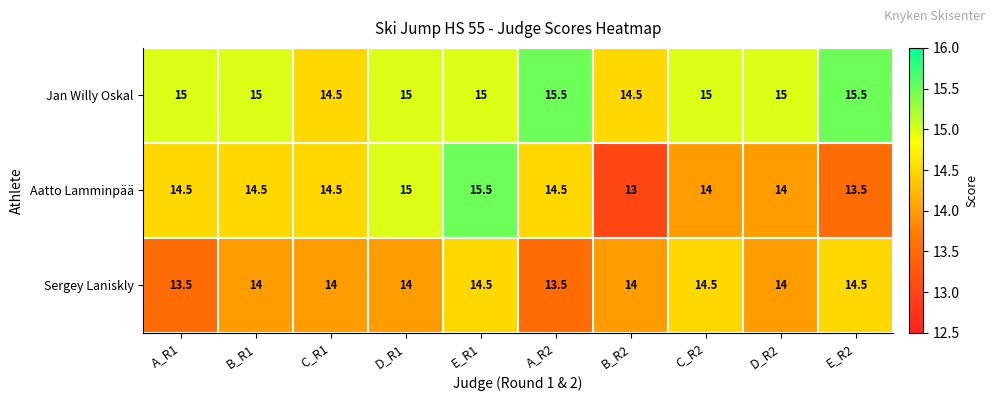

Reading right to left, extract all data points from this chart.

Jan Willy Oskal: E_R2=15.5	D_R2=15.0	C_R2=15.0	B_R2=14.5	A_R2=15.5	E_R1=15.0	D_R1=15.0	C_R1=14.5	B_R1=15.0	A_R1=15.0
Aatto Lamminpää: E_R2=13.5	D_R2=14.0	C_R2=14.0	B_R2=13.0	A_R2=14.5	E_R1=15.5	D_R1=15.0	C_R1=14.5	B_R1=14.5	A_R1=14.5
Sergey Laniskly: E_R2=14.5	D_R2=14.0	C_R2=14.5	B_R2=14.0	A_R2=13.5	E_R1=14.5	D_R1=14.0	C_R1=14.0	B_R1=14.0	A_R1=13.5